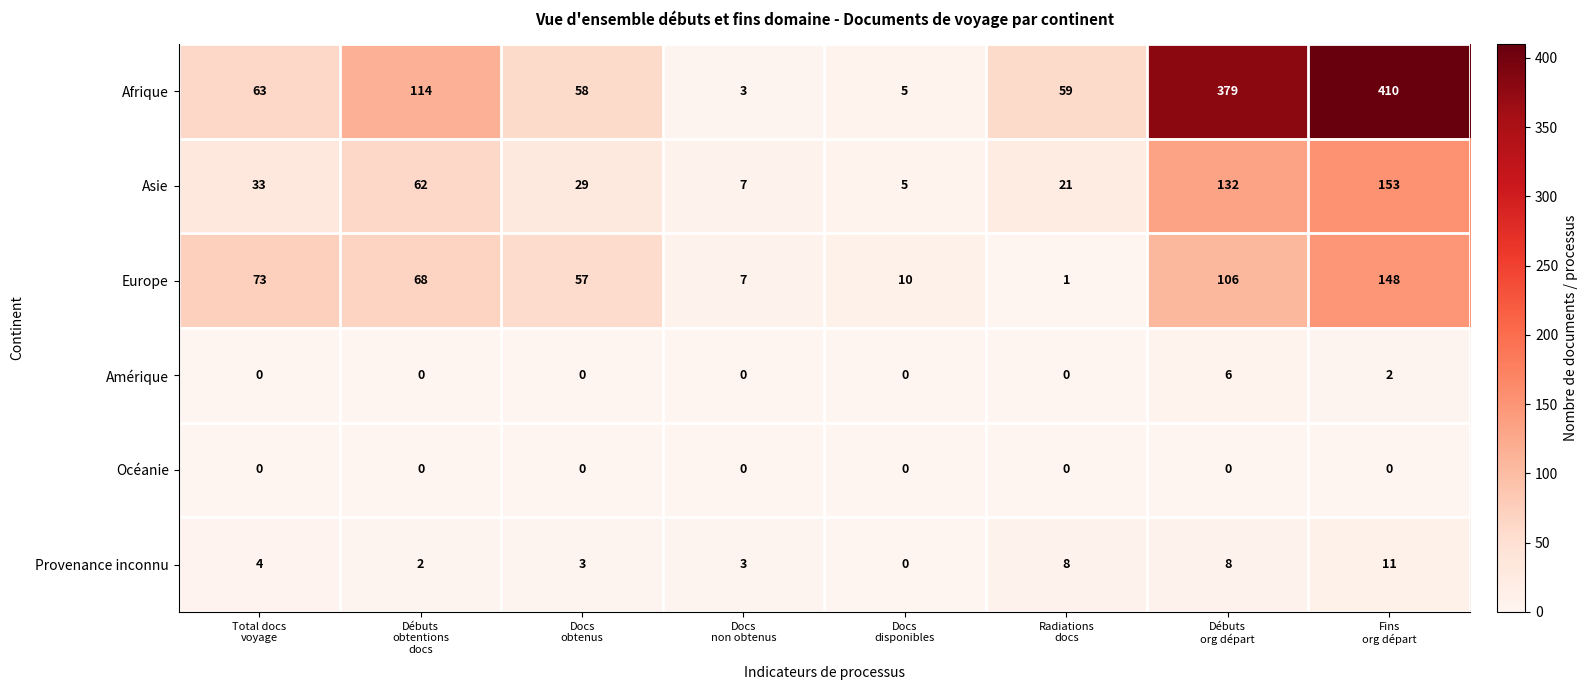

What is the sum of all Europe values?

470